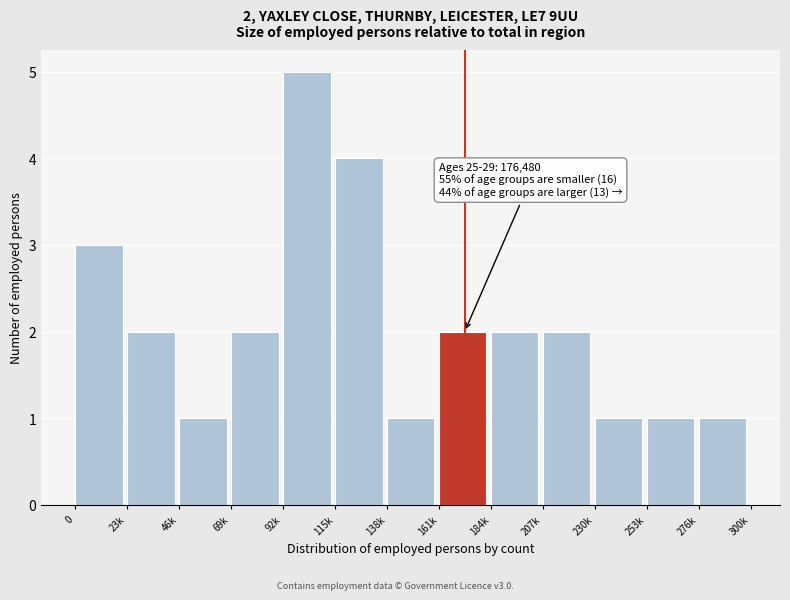

Reading left to right, transcribe all the data shown in this chart.

0=3	23k=2	46k=1	69k=2	92k=5	115k=4	138k=1	161k=2	184k=2	207k=2	230k=1	253k=1	276k=1